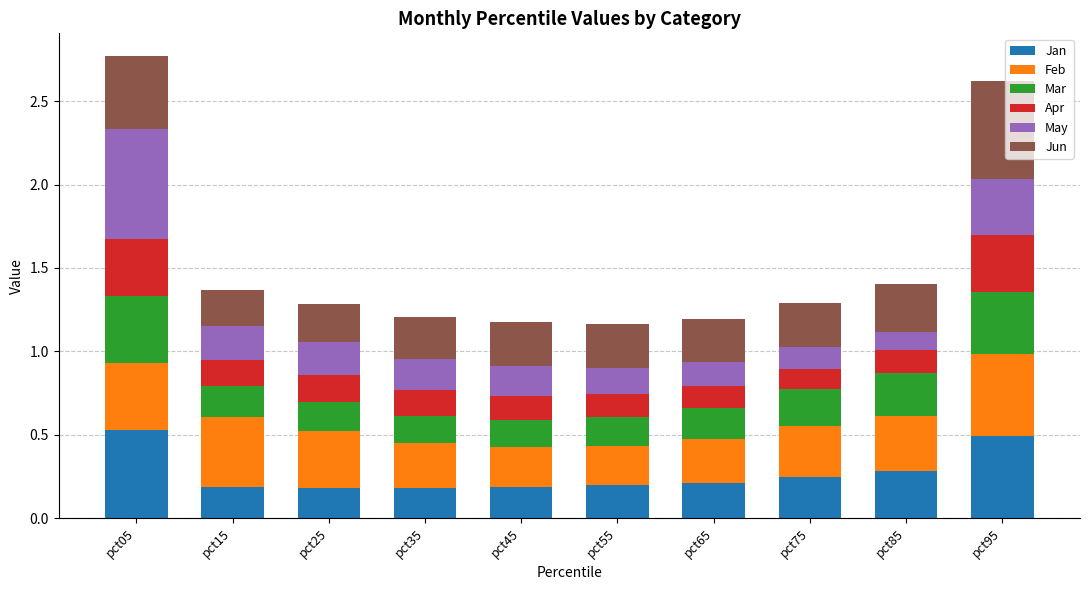

What is the approximate value of Jan at pct95?

0.5